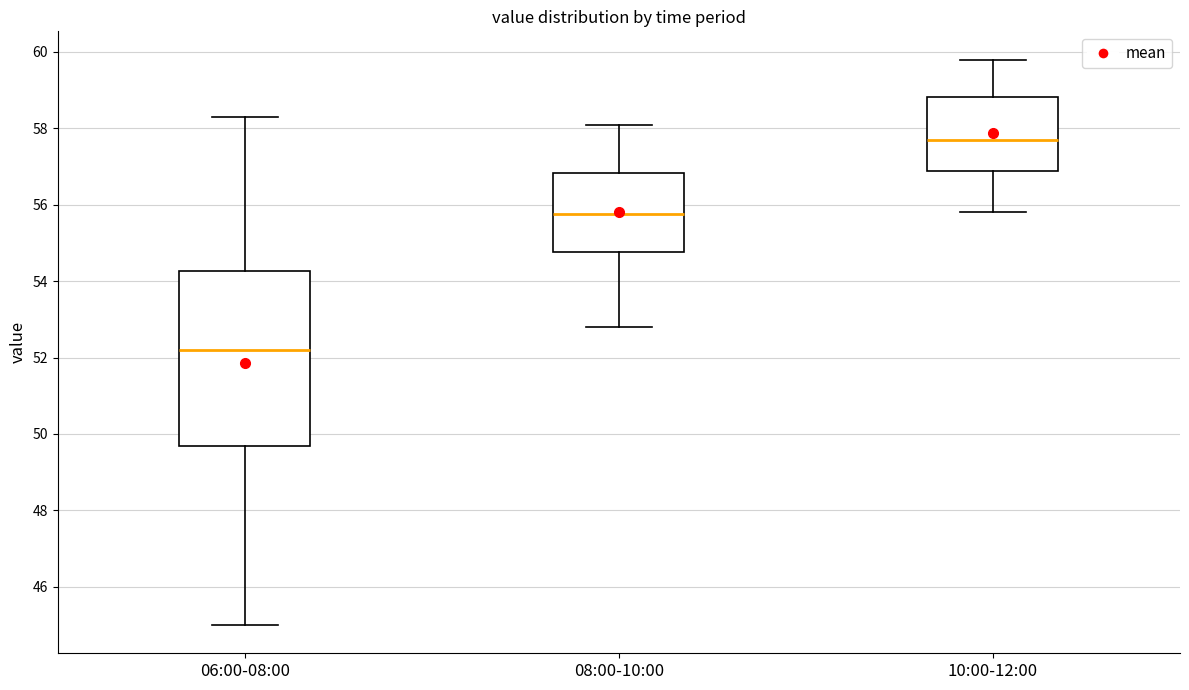

Which box is the tallest, from its lower edge to its upper edge?

06:00-08:00